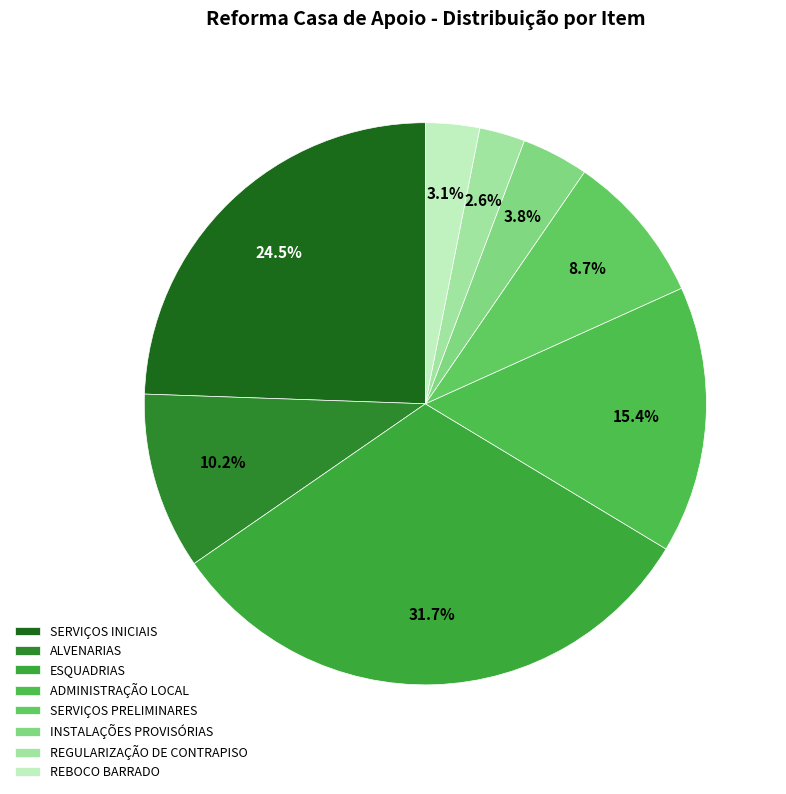

What percentage is the ESQUADRIAS slice, to the nearest percent?

32%